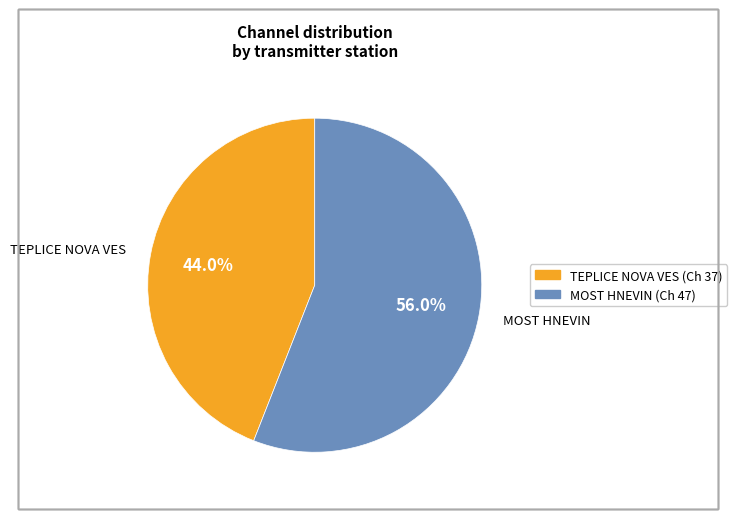

To the nearest percent, what is the combined percentage of MOST HNEVIN and TEPLICE NOVA VES?

100%